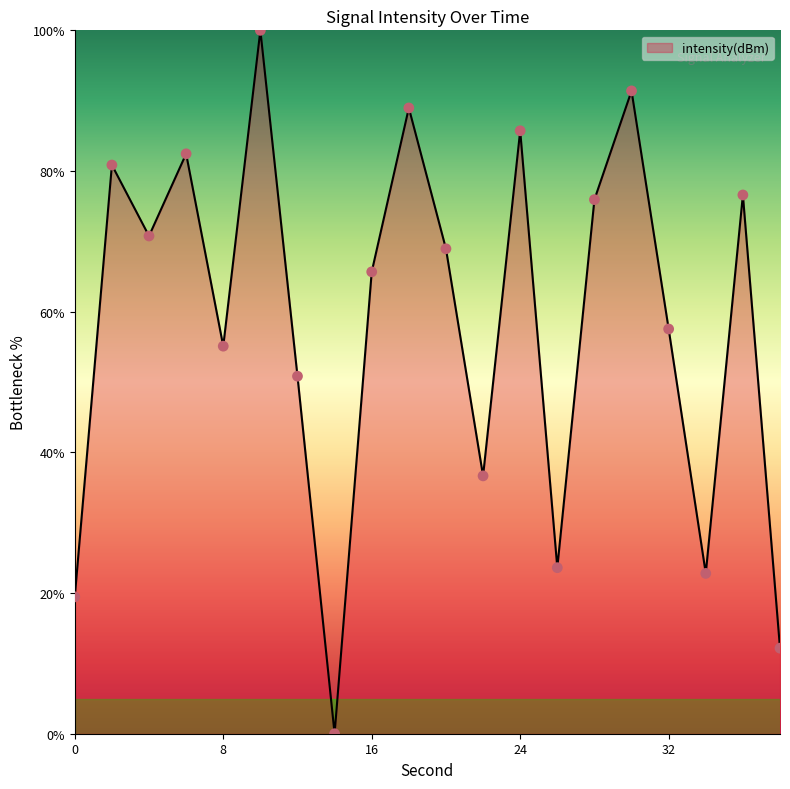

What is the maximum value shown in the chart?

100.0